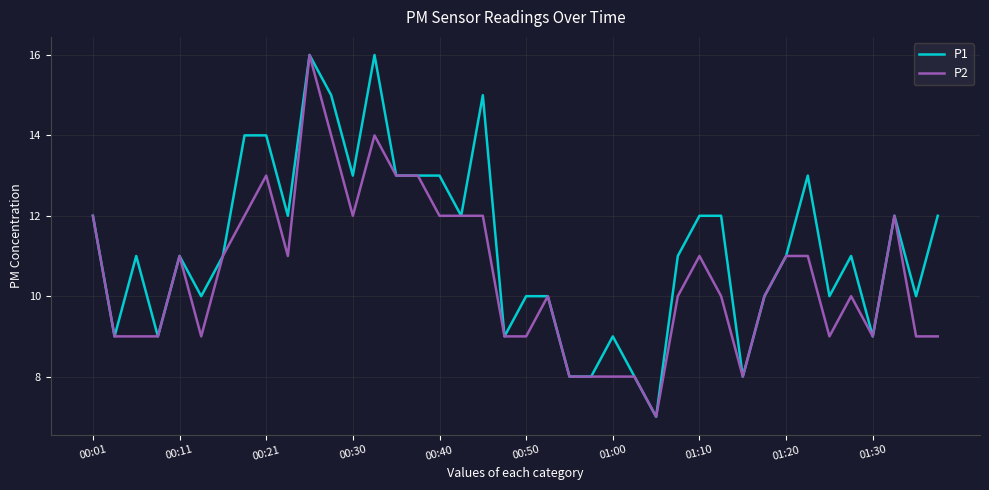

What is the maximum value shown in the chart?

16